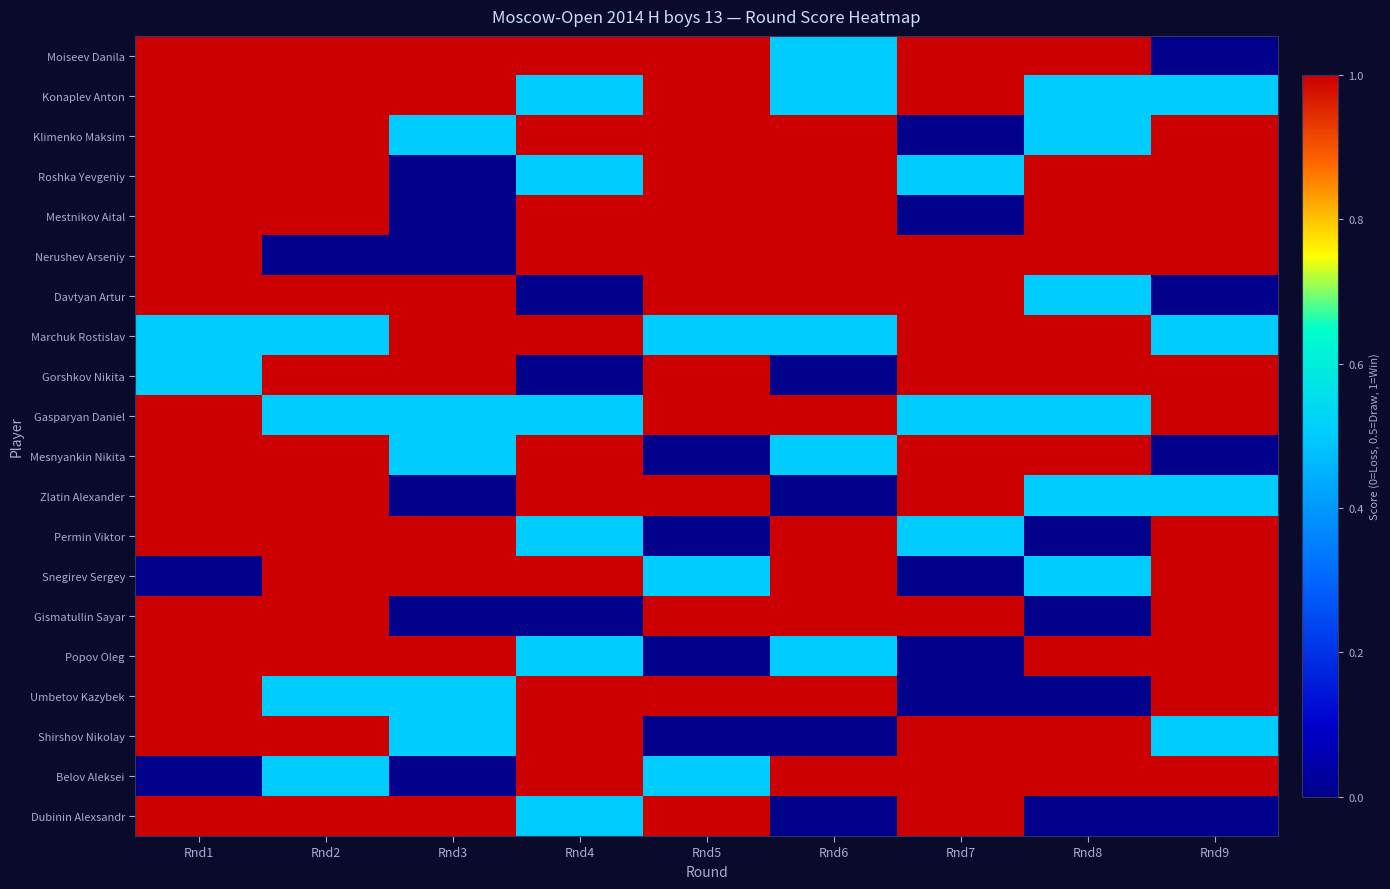

Reading right to left, extract all data points from this chart.

Moiseev Danila: Rnd9=0.0	Rnd8=1.0	Rnd7=1.0	Rnd6=0.5	Rnd5=1.0	Rnd4=1.0	Rnd3=1.0	Rnd2=1.0	Rnd1=1.0
Konaplev Anton: Rnd9=0.5	Rnd8=0.5	Rnd7=1.0	Rnd6=0.5	Rnd5=1.0	Rnd4=0.5	Rnd3=1.0	Rnd2=1.0	Rnd1=1.0
Klimenko Maksim: Rnd9=1.0	Rnd8=0.5	Rnd7=0.0	Rnd6=1.0	Rnd5=1.0	Rnd4=1.0	Rnd3=0.5	Rnd2=1.0	Rnd1=1.0
Roshka Yevgeniy: Rnd9=1.0	Rnd8=1.0	Rnd7=0.5	Rnd6=1.0	Rnd5=1.0	Rnd4=0.5	Rnd3=0.0	Rnd2=1.0	Rnd1=1.0
Mestnikov Aital: Rnd9=1.0	Rnd8=1.0	Rnd7=0.0	Rnd6=1.0	Rnd5=1.0	Rnd4=1.0	Rnd3=0.0	Rnd2=1.0	Rnd1=1.0
Nerushev Arseniy: Rnd9=1.0	Rnd8=1.0	Rnd7=1.0	Rnd6=1.0	Rnd5=1.0	Rnd4=1.0	Rnd3=0.0	Rnd2=0.0	Rnd1=1.0
Davtyan Artur: Rnd9=0.0	Rnd8=0.5	Rnd7=1.0	Rnd6=1.0	Rnd5=1.0	Rnd4=0.0	Rnd3=1.0	Rnd2=1.0	Rnd1=1.0
Marchuk Rostislav: Rnd9=0.5	Rnd8=1.0	Rnd7=1.0	Rnd6=0.5	Rnd5=0.5	Rnd4=1.0	Rnd3=1.0	Rnd2=0.5	Rnd1=0.5
Gorshkov Nikita: Rnd9=1.0	Rnd8=1.0	Rnd7=1.0	Rnd6=0.0	Rnd5=1.0	Rnd4=0.0	Rnd3=1.0	Rnd2=1.0	Rnd1=0.5
Gasparyan Daniel: Rnd9=1.0	Rnd8=0.5	Rnd7=0.5	Rnd6=1.0	Rnd5=1.0	Rnd4=0.5	Rnd3=0.5	Rnd2=0.5	Rnd1=1.0
Mesnyankin Nikita: Rnd9=0.0	Rnd8=1.0	Rnd7=1.0	Rnd6=0.5	Rnd5=0.0	Rnd4=1.0	Rnd3=0.5	Rnd2=1.0	Rnd1=1.0
Zlatin Alexander: Rnd9=0.5	Rnd8=0.5	Rnd7=1.0	Rnd6=0.0	Rnd5=1.0	Rnd4=1.0	Rnd3=0.0	Rnd2=1.0	Rnd1=1.0
Permin Viktor: Rnd9=1.0	Rnd8=0.0	Rnd7=0.5	Rnd6=1.0	Rnd5=0.0	Rnd4=0.5	Rnd3=1.0	Rnd2=1.0	Rnd1=1.0
Snegirev Sergey: Rnd9=1.0	Rnd8=0.5	Rnd7=0.0	Rnd6=1.0	Rnd5=0.5	Rnd4=1.0	Rnd3=1.0	Rnd2=1.0	Rnd1=0.0
Gismatullin Sayar: Rnd9=1.0	Rnd8=0.0	Rnd7=1.0	Rnd6=1.0	Rnd5=1.0	Rnd4=0.0	Rnd3=0.0	Rnd2=1.0	Rnd1=1.0
Popov Oleg: Rnd9=1.0	Rnd8=1.0	Rnd7=0.0	Rnd6=0.5	Rnd5=0.0	Rnd4=0.5	Rnd3=1.0	Rnd2=1.0	Rnd1=1.0
Umbetov Kazybek: Rnd9=1.0	Rnd8=0.0	Rnd7=0.0	Rnd6=1.0	Rnd5=1.0	Rnd4=1.0	Rnd3=0.5	Rnd2=0.5	Rnd1=1.0
Shirshov Nikolay: Rnd9=0.5	Rnd8=1.0	Rnd7=1.0	Rnd6=0.0	Rnd5=0.0	Rnd4=1.0	Rnd3=0.5	Rnd2=1.0	Rnd1=1.0
Belov Aleksei: Rnd9=1.0	Rnd8=1.0	Rnd7=1.0	Rnd6=1.0	Rnd5=0.5	Rnd4=1.0	Rnd3=0.0	Rnd2=0.5	Rnd1=0.0
Dubinin Alexsandr: Rnd9=0.0	Rnd8=0.0	Rnd7=1.0	Rnd6=0.0	Rnd5=1.0	Rnd4=0.5	Rnd3=1.0	Rnd2=1.0	Rnd1=1.0